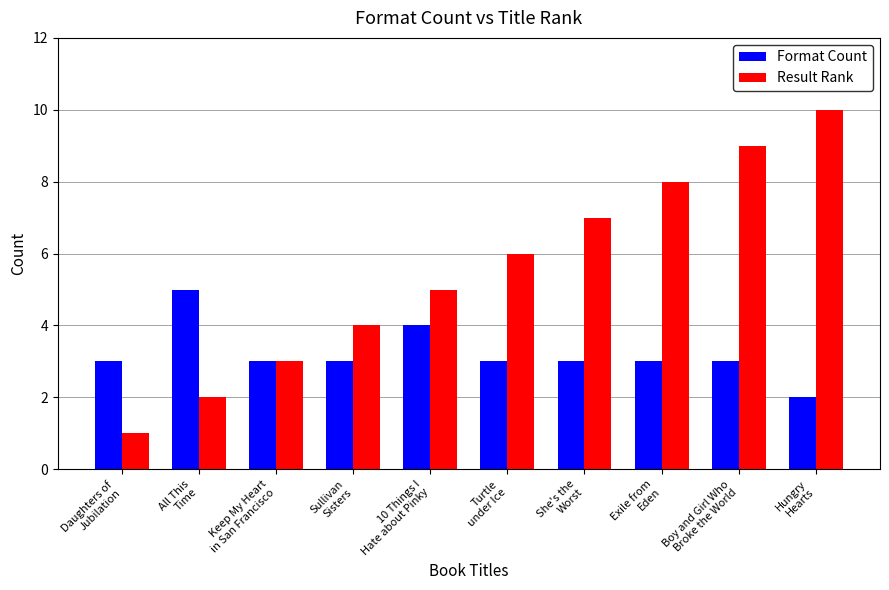

Which series has the largest range (max minus min)?

Result Rank